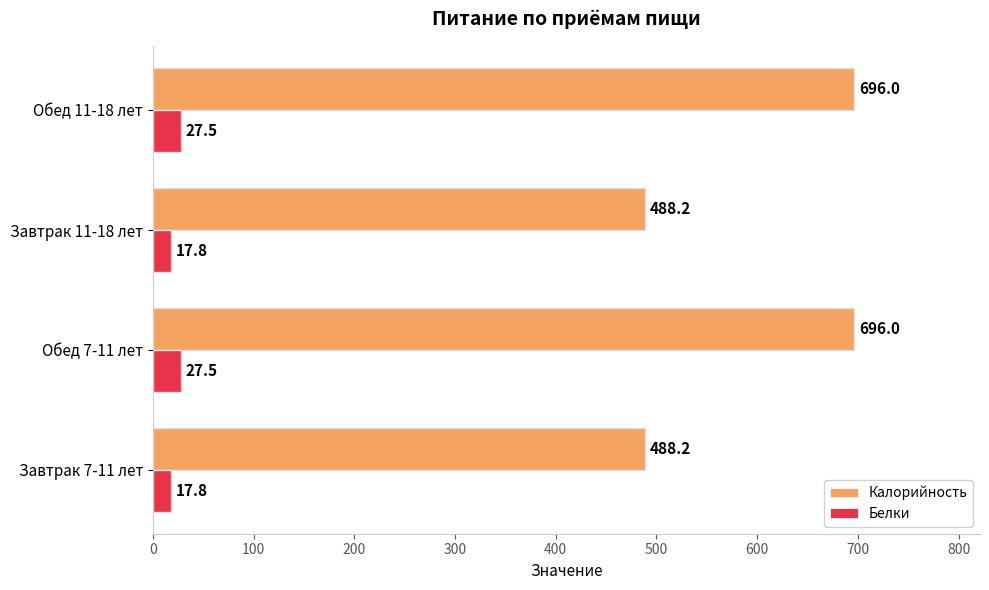

Which series has the largest range (max minus min)?

Калорийность